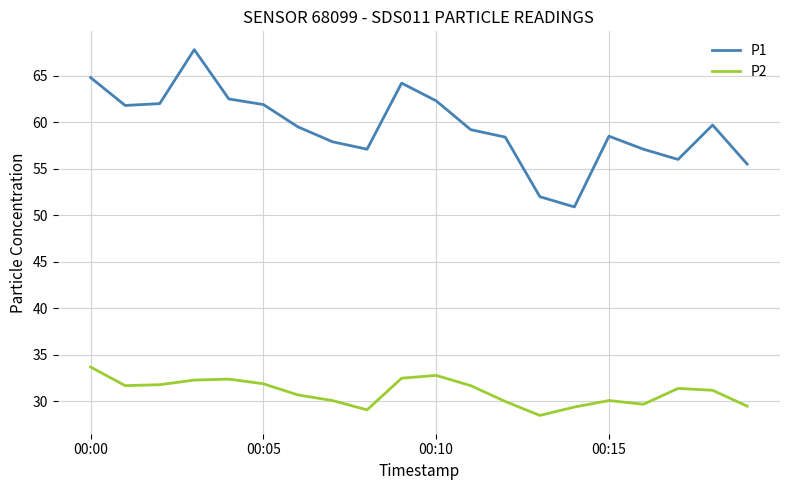

What is the minimum value shown in the chart?

28.5